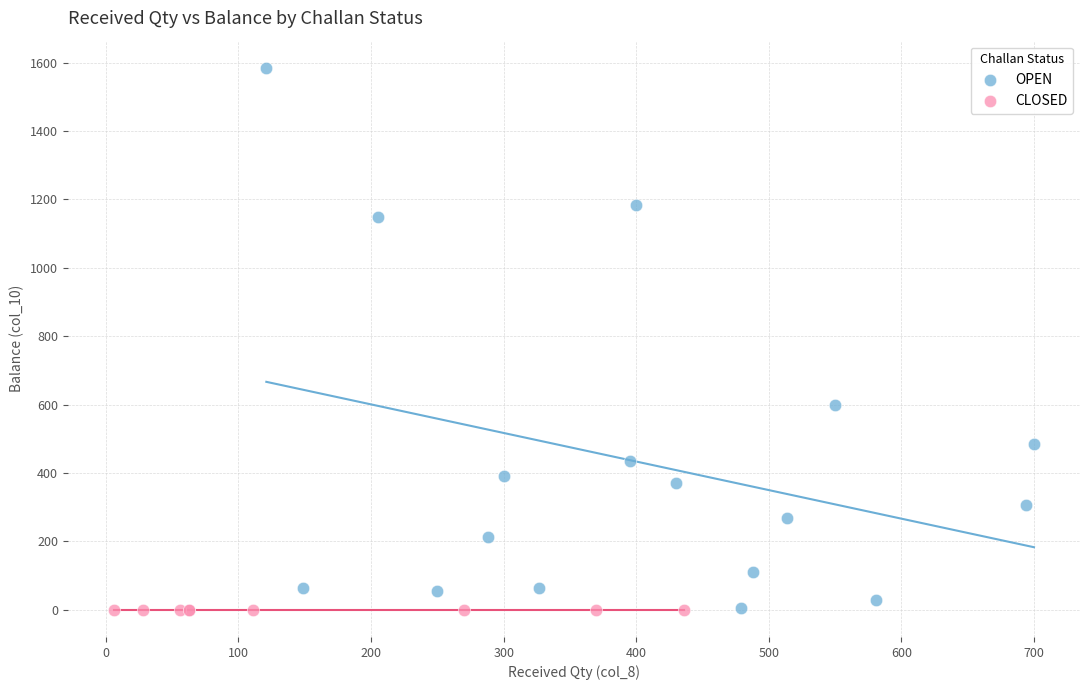

Which series contains the highest Y value?

OPEN